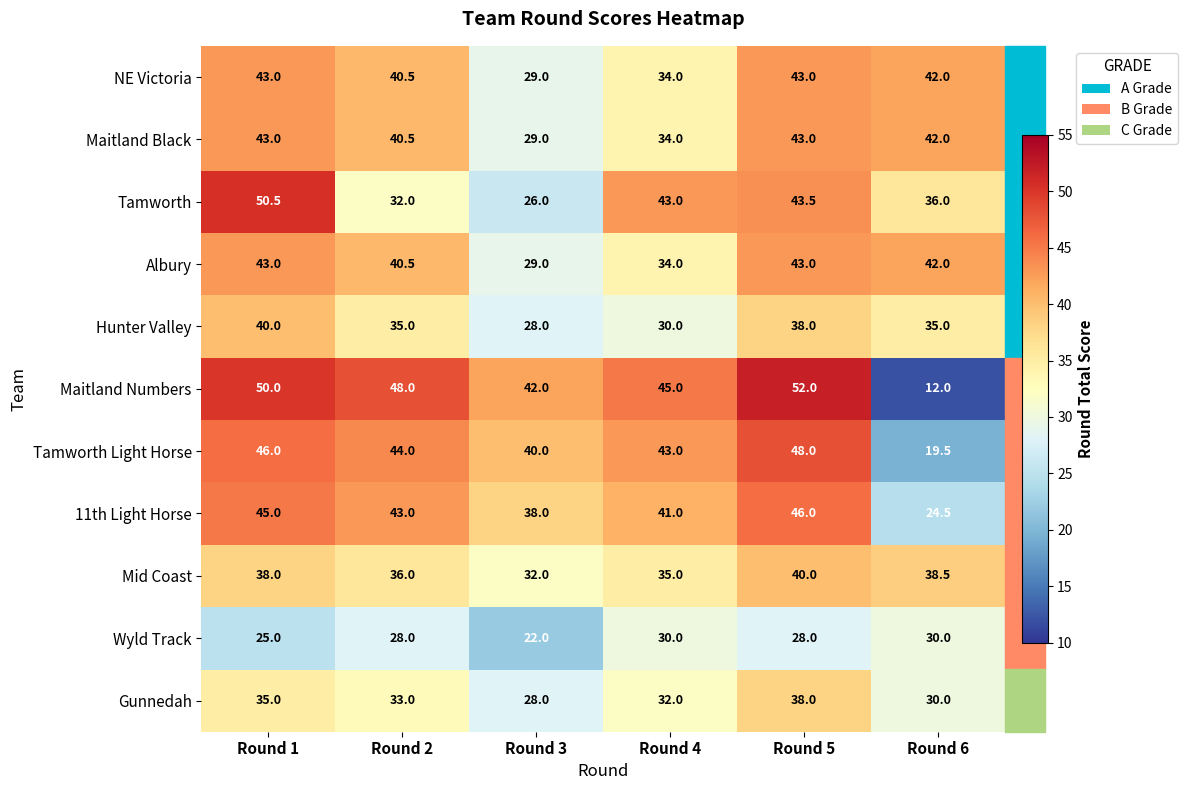

Which series has the widest spread of values?

Maitland Numbers